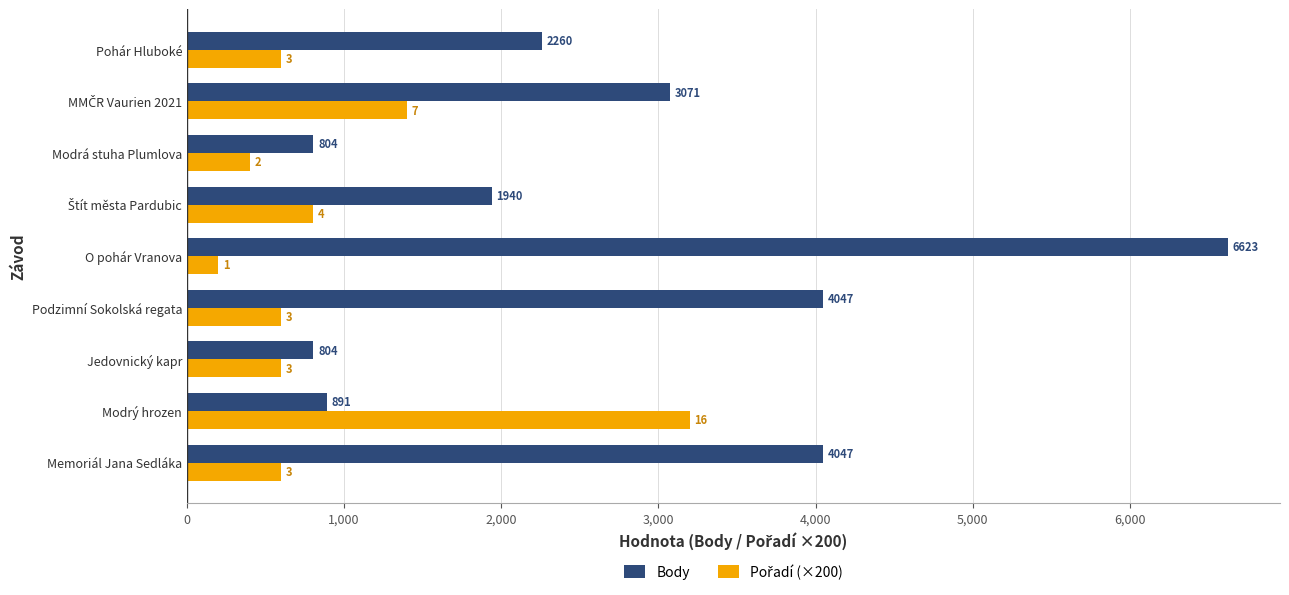

Read the Body value at Modrá stuha Plumlova.

804